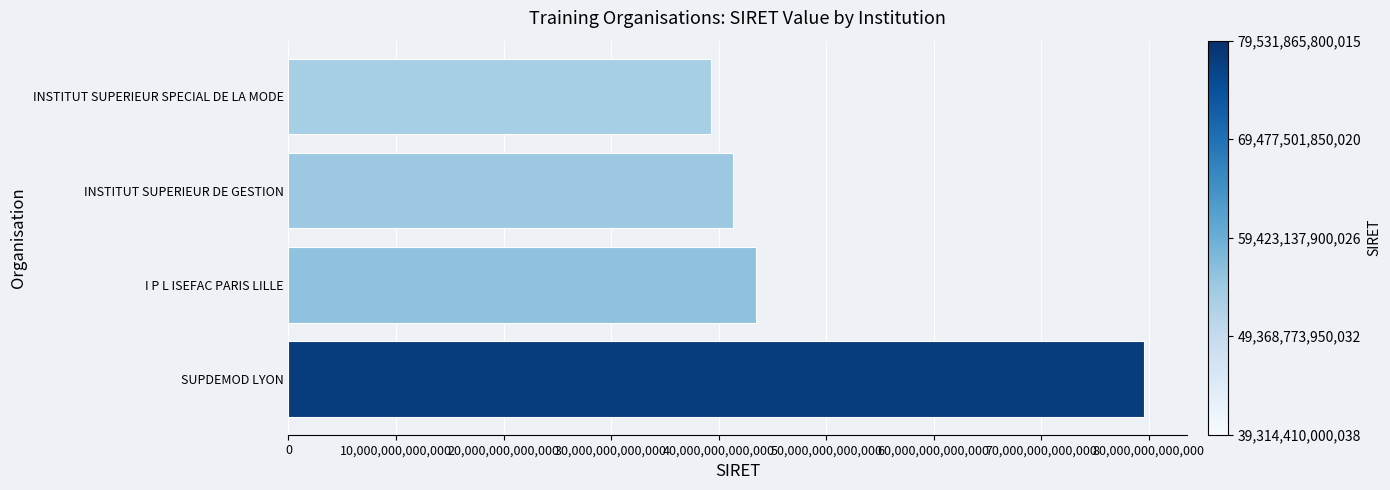

Which category has the highest value across all series?

SUPDEMOD LYON